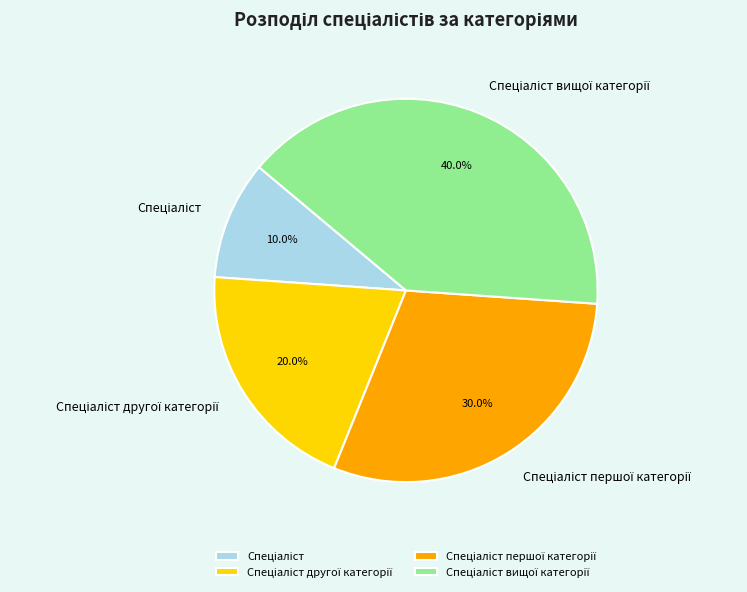

Does any single category account for the majority?

No